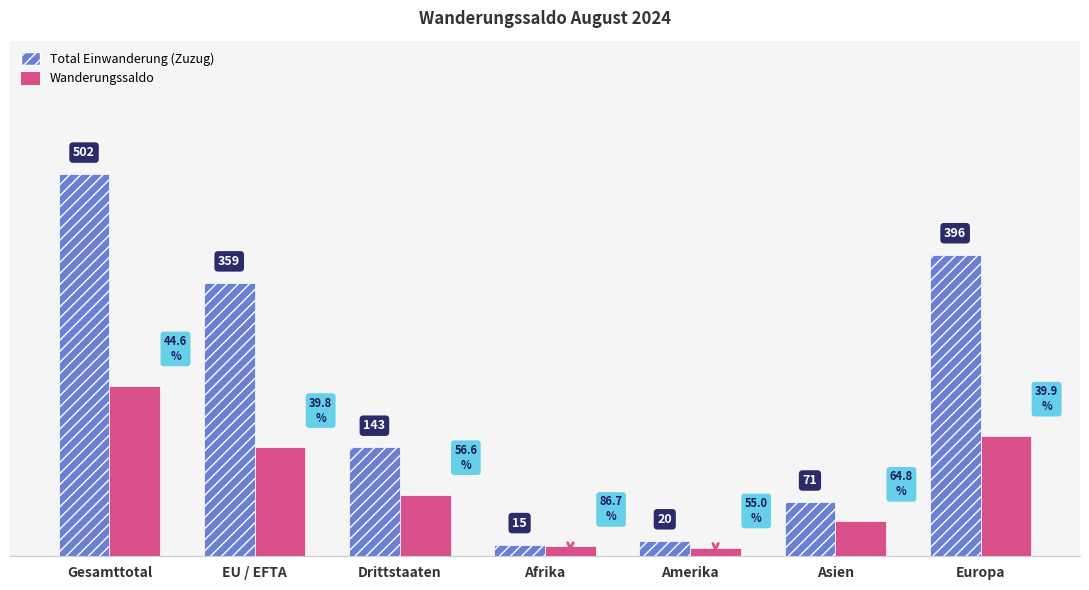

What is the label of the 7th bar from the left?

Europa